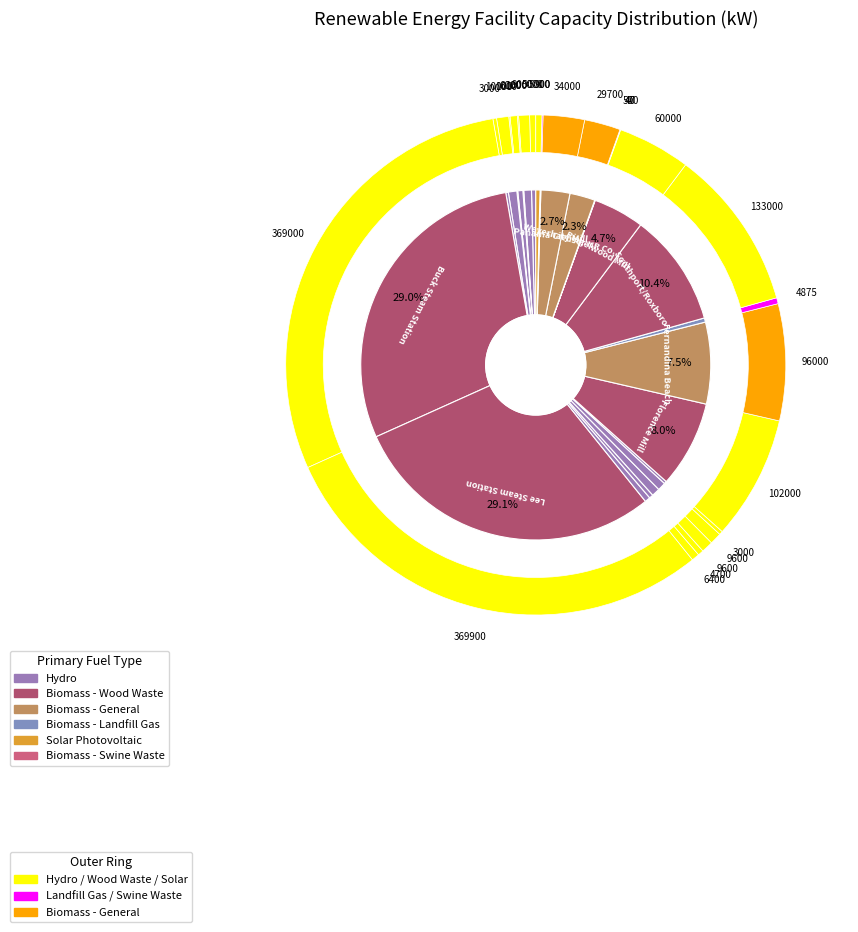

Count the number of slices in the pie.

26